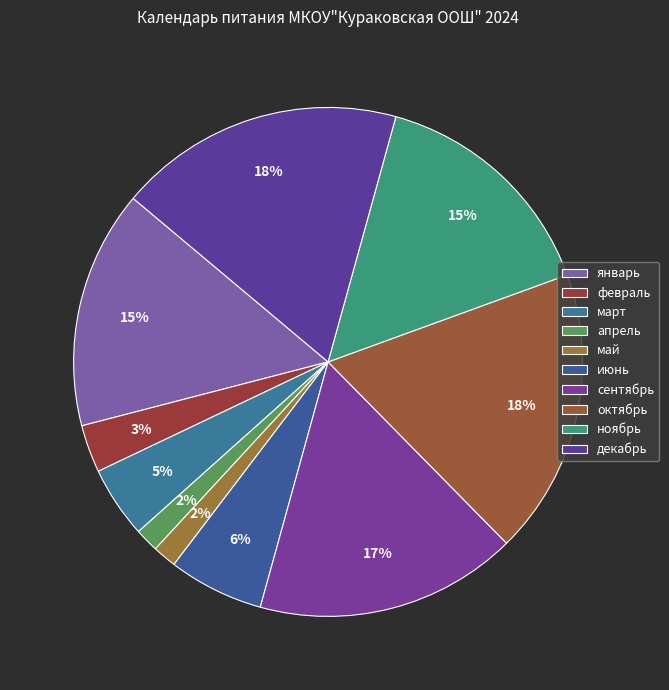

How many slices are in this pie chart?

10